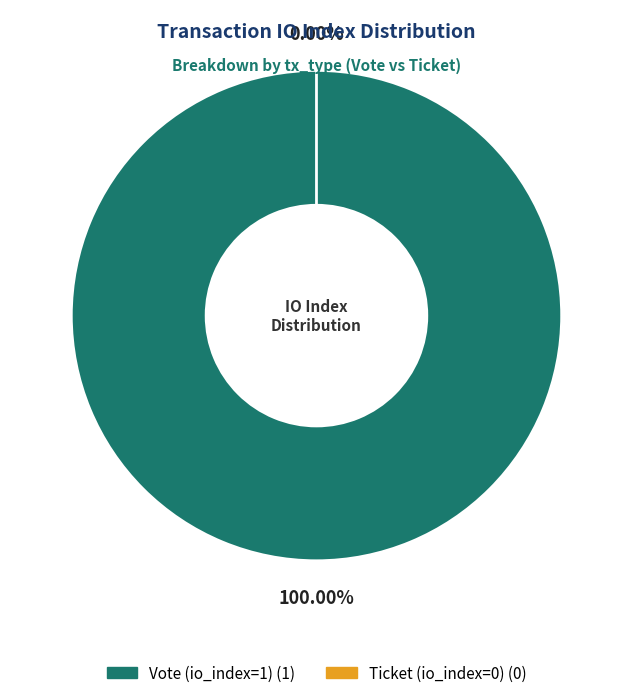

What is the largest slice in the pie chart?

Vote (io_index=1)